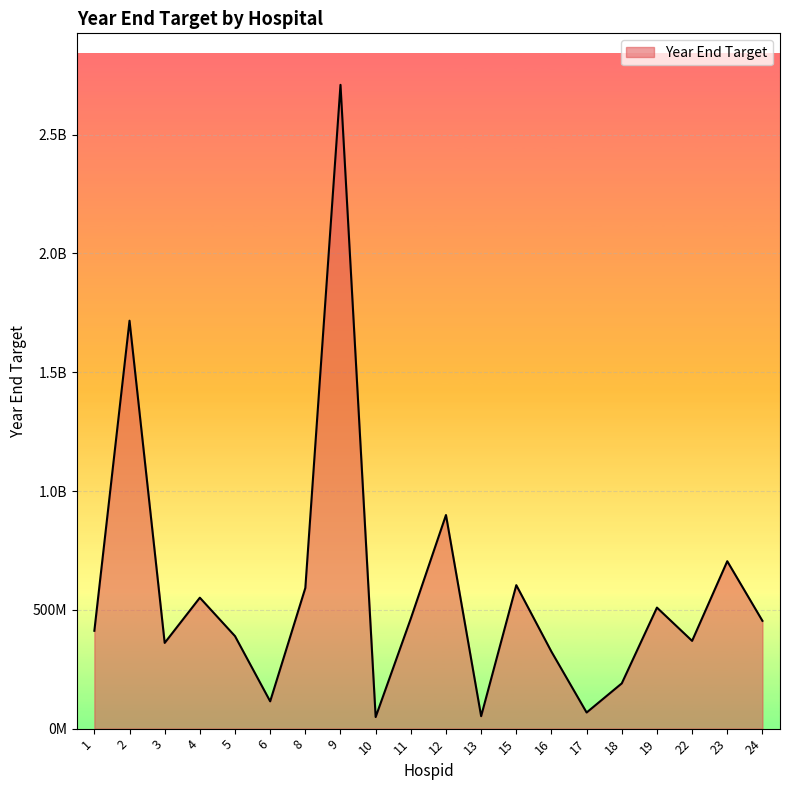

Between 8 and 3, which is larger?

8